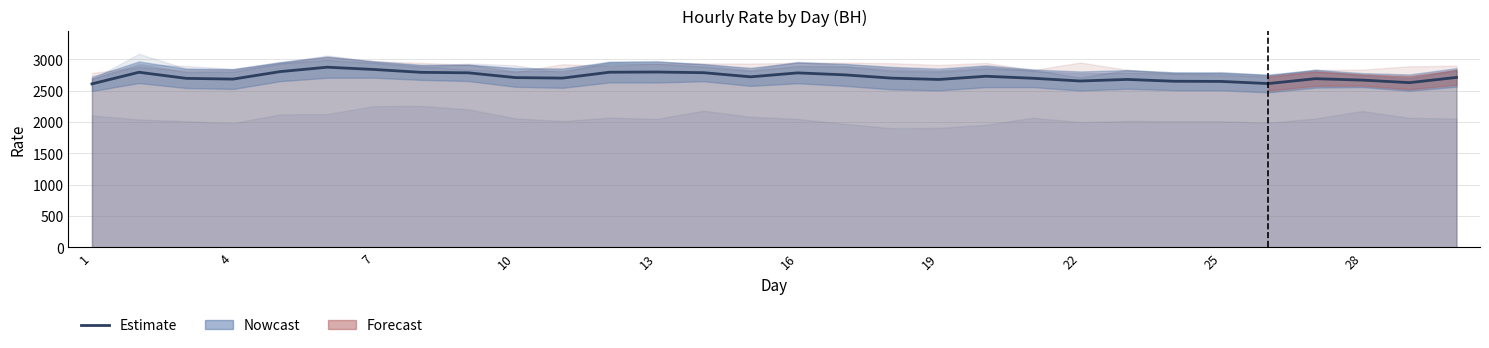

Which category has the lowest value across all series?

1